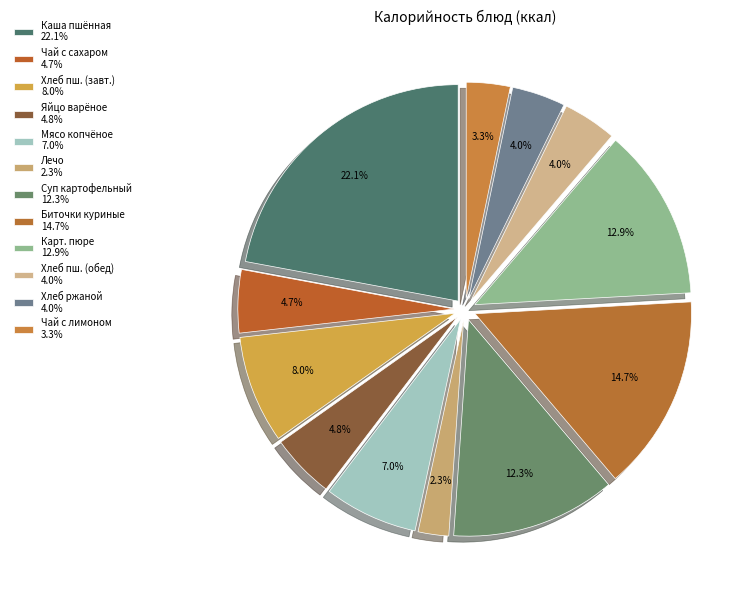

How many slices are in this pie chart?

12